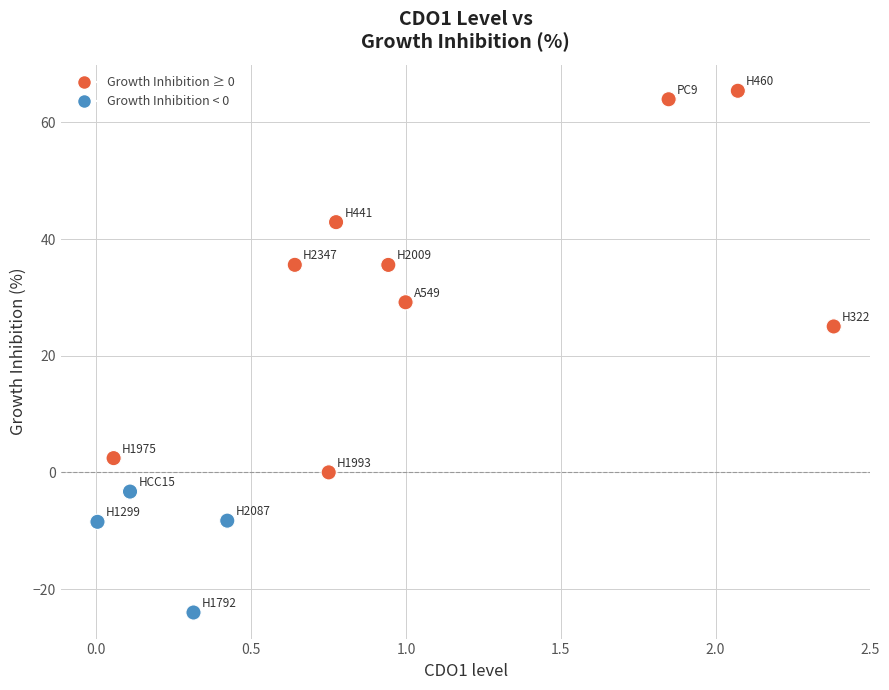

What is the range of Y values (max minus min)?

89.4